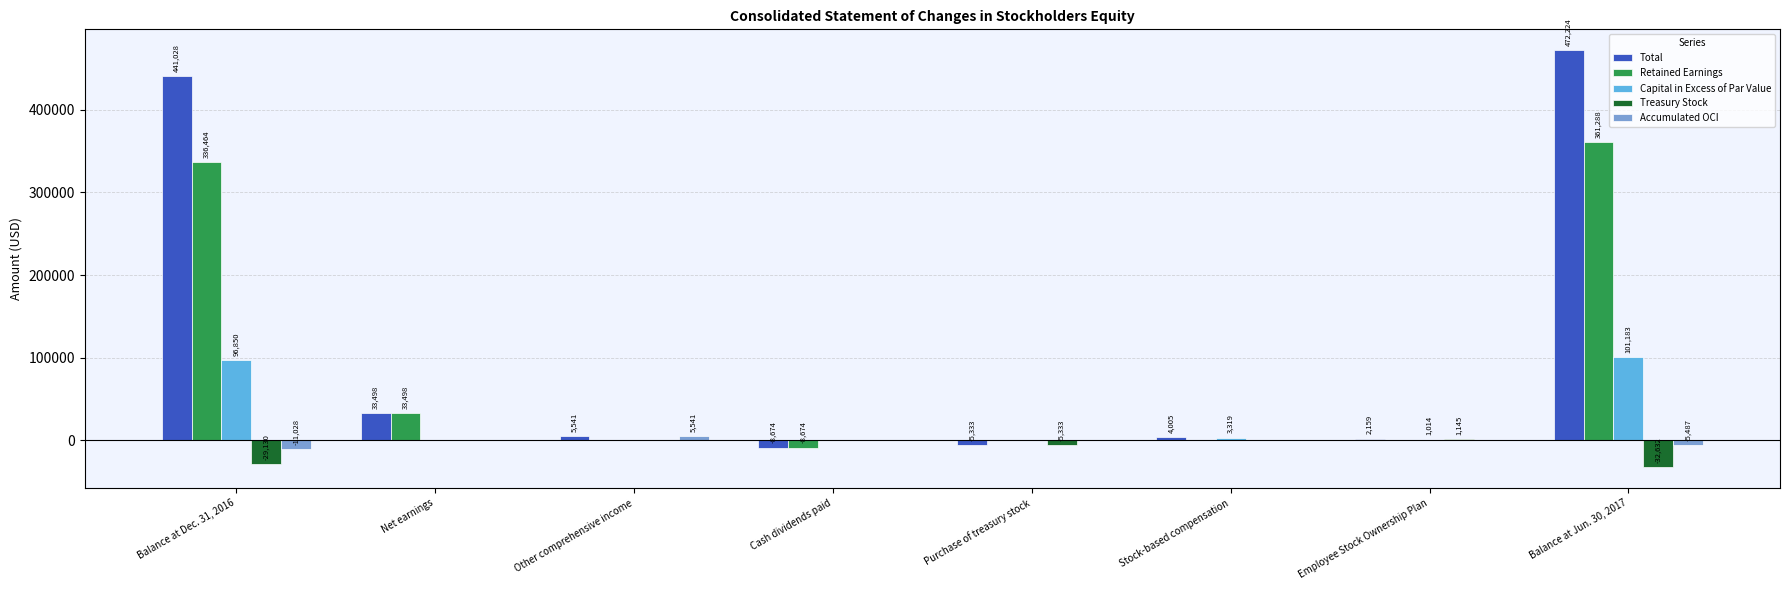

What is the sum of the Capital in Excess of Par Value values at Employee Stock Ownership Plan and Net earnings?

1014